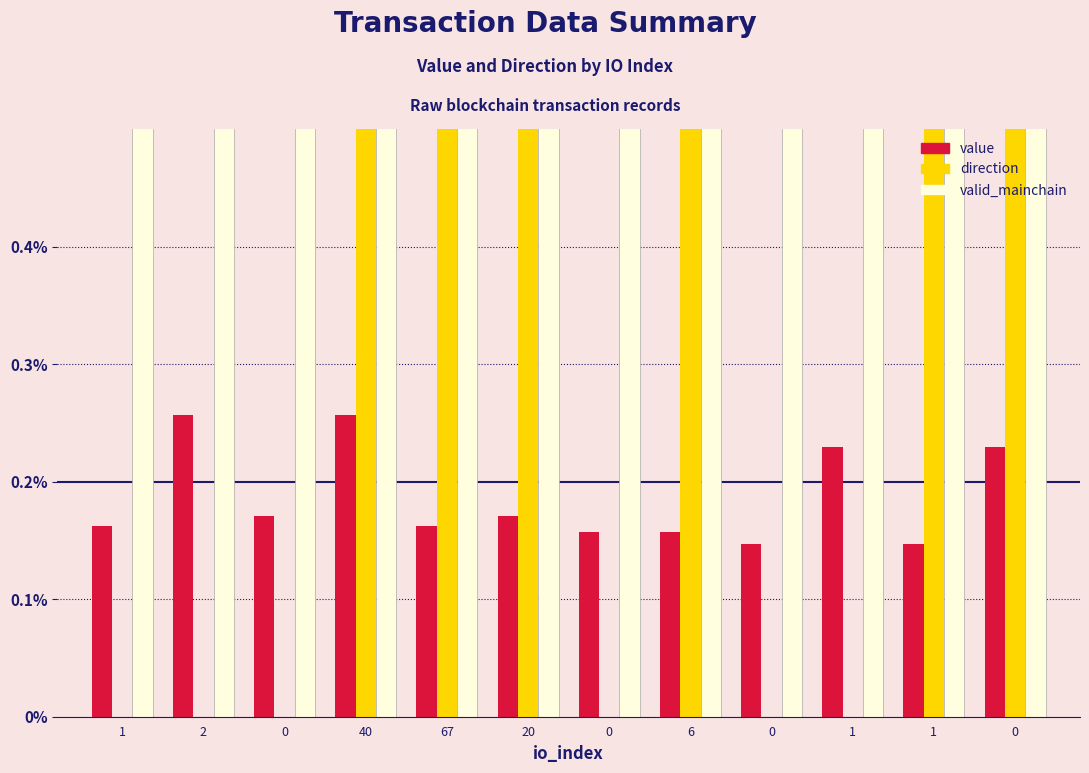

Which series has the widest spread of values?

direction